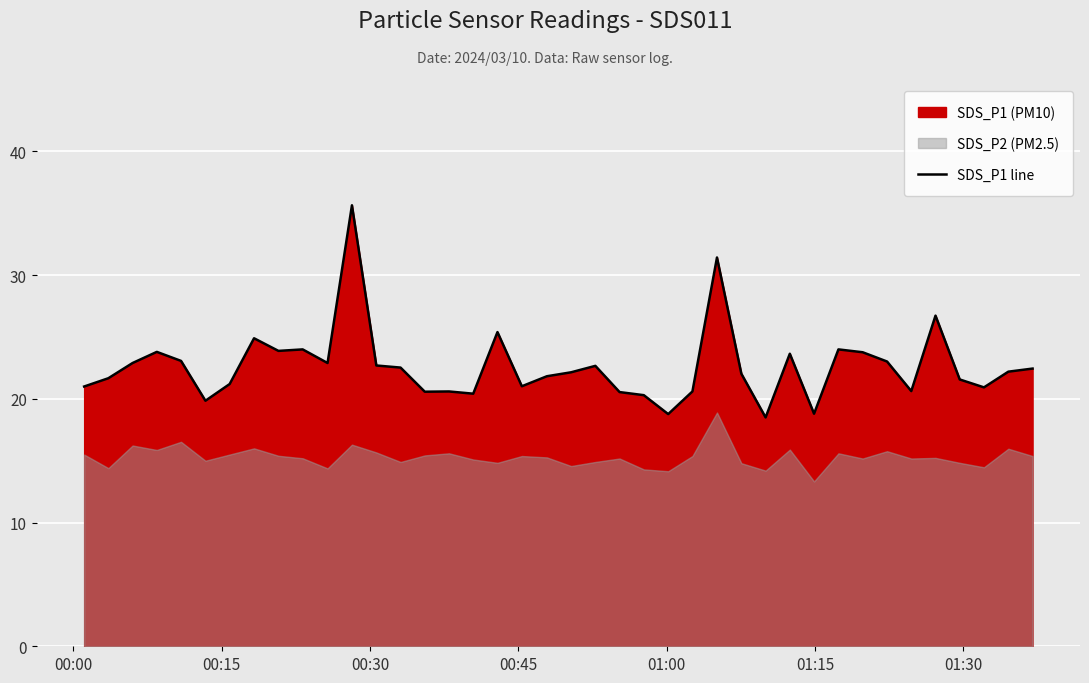

What is the lowest value of the SDS_P1 line series?

18.5